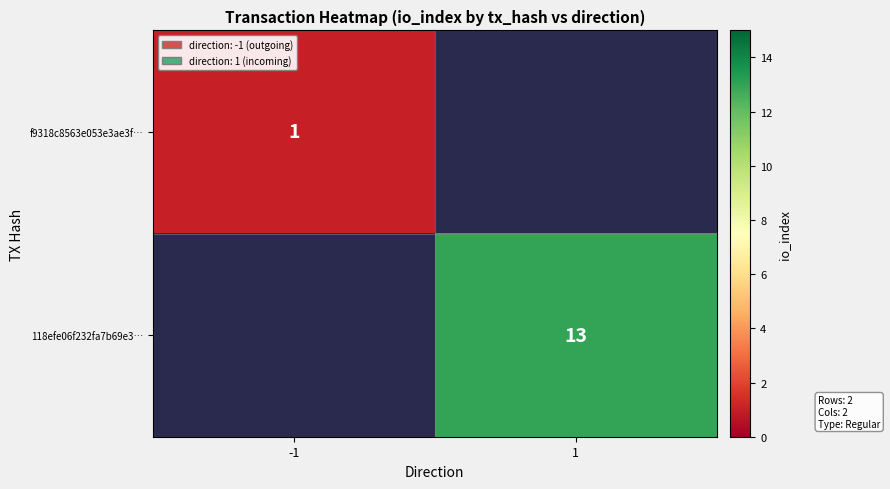

Is it true that 118efe06f232fa7b69e3… equals 7 at 1?

False